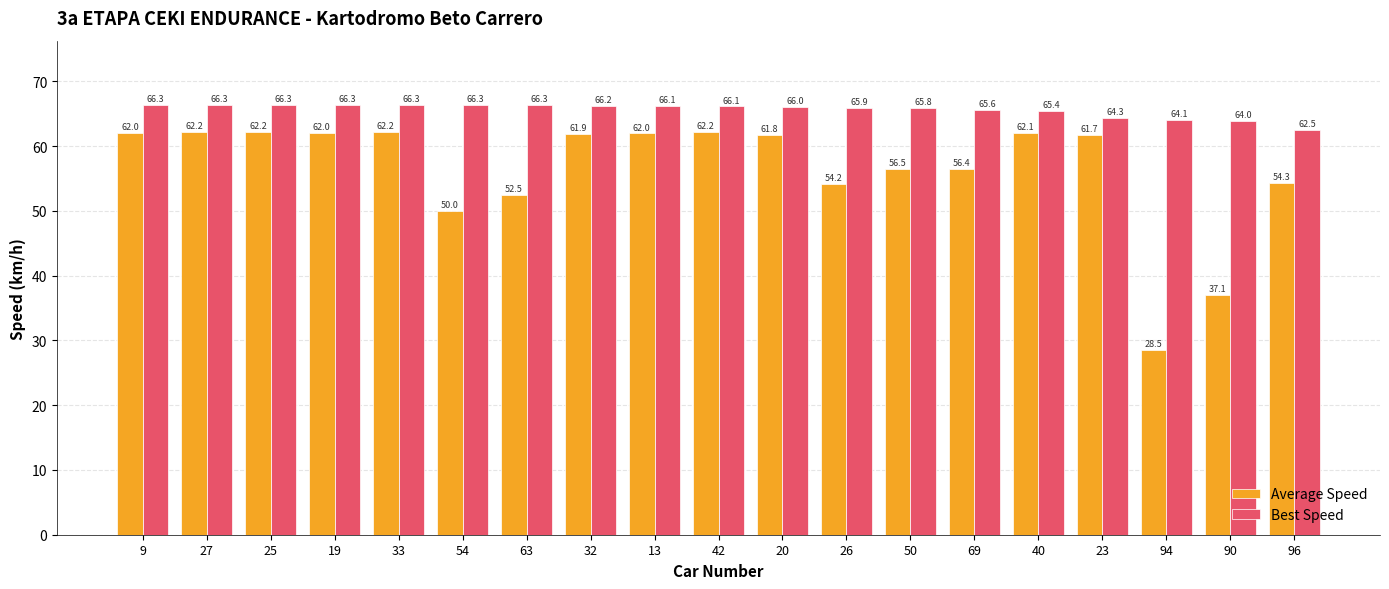

Reading left to right, transcribe all the data shown in this chart.

Average Speed: 9=62.0	27=62.2	25=62.2	19=62.0	33=62.2	54=50.0	63=52.5	32=61.9	13=62.0	42=62.2	20=61.8	26=54.2	50=56.5	69=56.4	40=62.1	23=61.7	94=28.5	90=37.1	96=54.3
Best Speed: 9=66.3	27=66.3	25=66.3	19=66.3	33=66.3	54=66.3	63=66.3	32=66.2	13=66.1	42=66.1	20=66.0	26=65.9	50=65.8	69=65.6	40=65.4	23=64.3	94=64.1	90=64.0	96=62.5